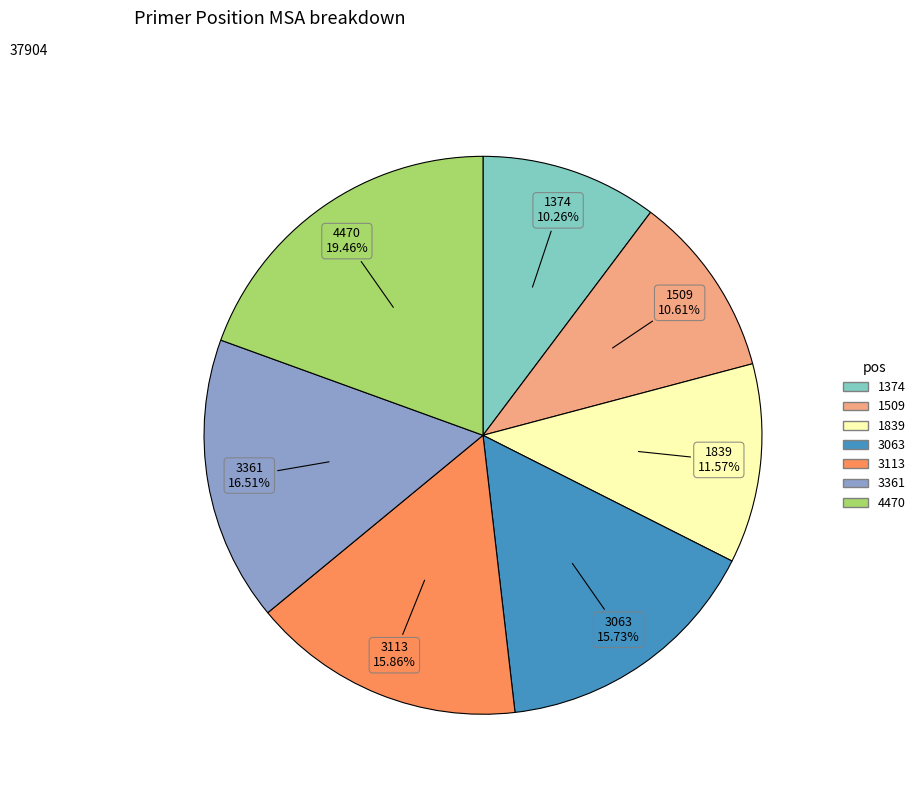

What percentage is NOT represented by 1839?

88.4%